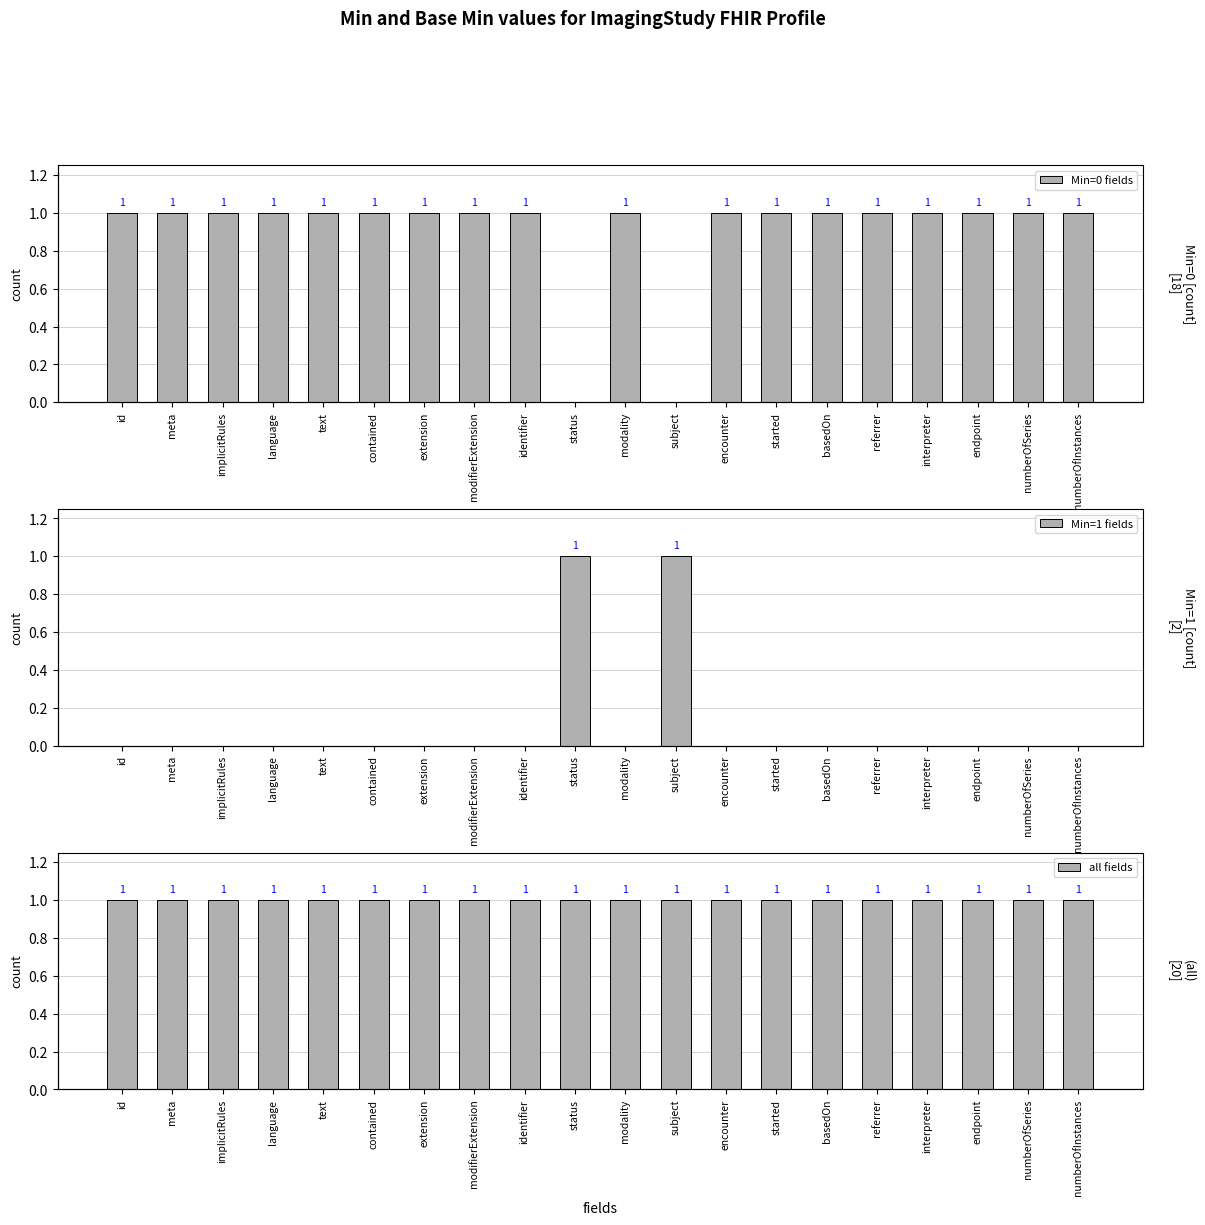

What is the difference between the maximum and minimum values in the Min=1 fields series?

1